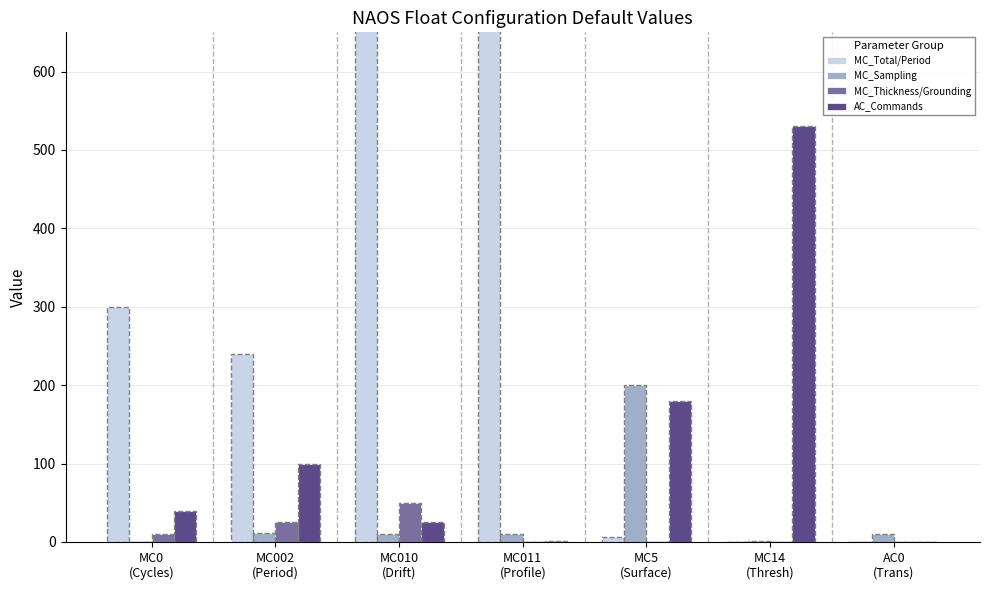

What is the label of the 5th bar from the right?

MC010
(Drift)